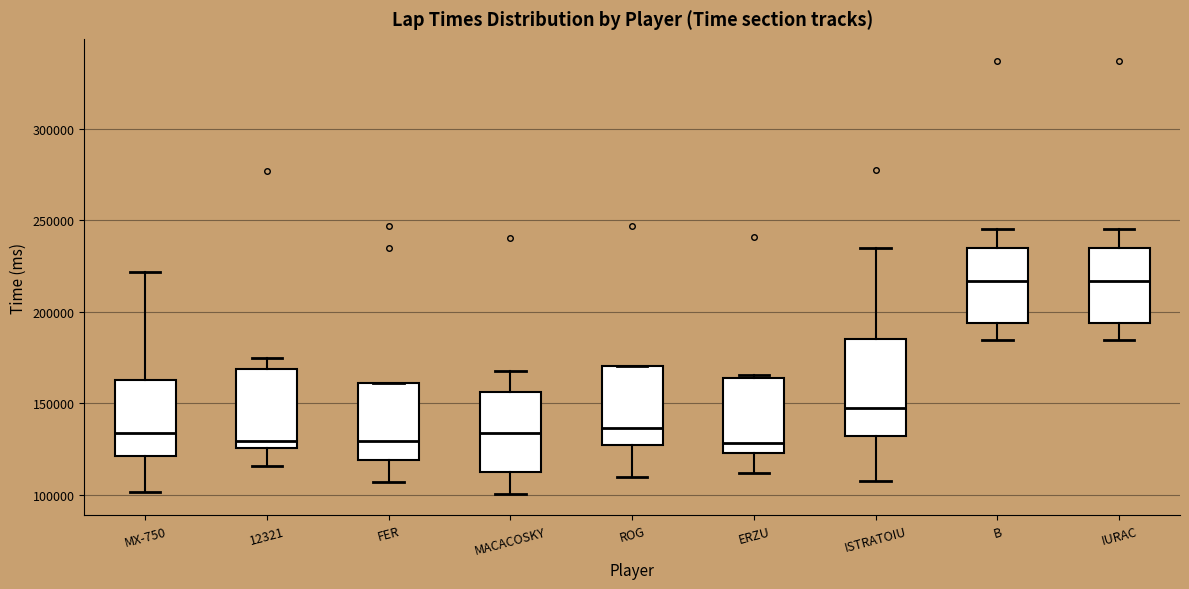

Reading left to right, read every box against the y-axis: the position of its median line, the range the box covers, and the ends of its whiskers. The values are not printed on the chart, so give them approximately, as read against the axis.

MX-750: median 135000, box 120000 to 160000, whiskers 100000 to 220000
12321: median 130000, box 125000 to 170000, whiskers 115000 to 175000
FER: median 130000, box 120000 to 160000, whiskers 105000 to 160000
MACACOSKY: median 135000, box 110000 to 155000, whiskers 100000 to 170000
ROG: median 135000, box 125000 to 170000, whiskers 110000 to 170000
ERZU: median 130000, box 125000 to 165000, whiskers 110000 to 165000 (just above the box's upper edge)
ISTRATOIU: median 150000, box 130000 to 185000, whiskers 105000 to 235000
B: median 215000, box 195000 to 235000, whiskers 185000 to 245000
IURAC: median 215000, box 195000 to 235000, whiskers 185000 to 245000